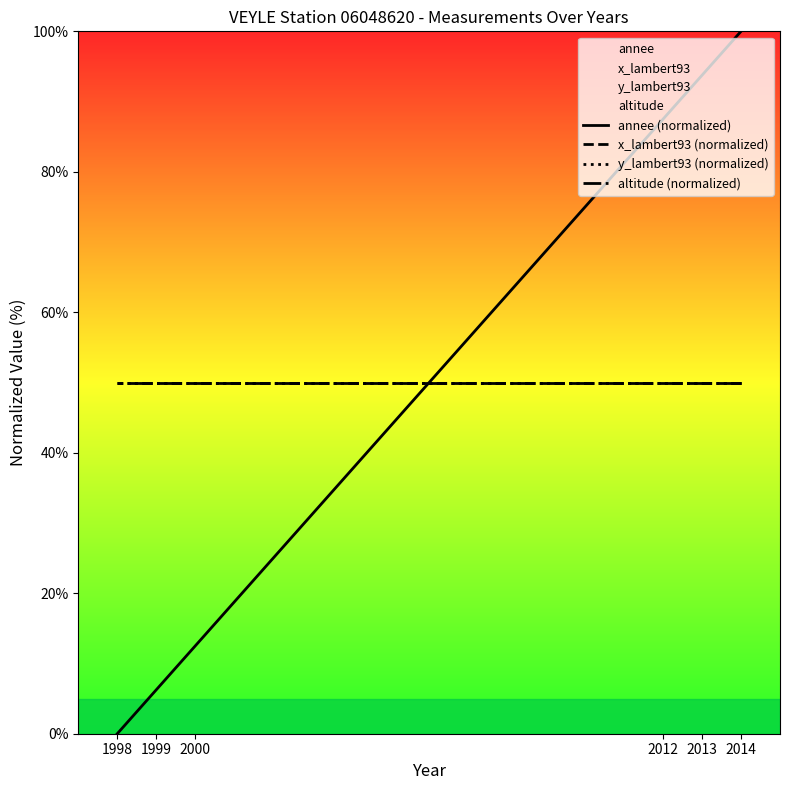

Which series has the largest total across all categories?

annee (normalized)